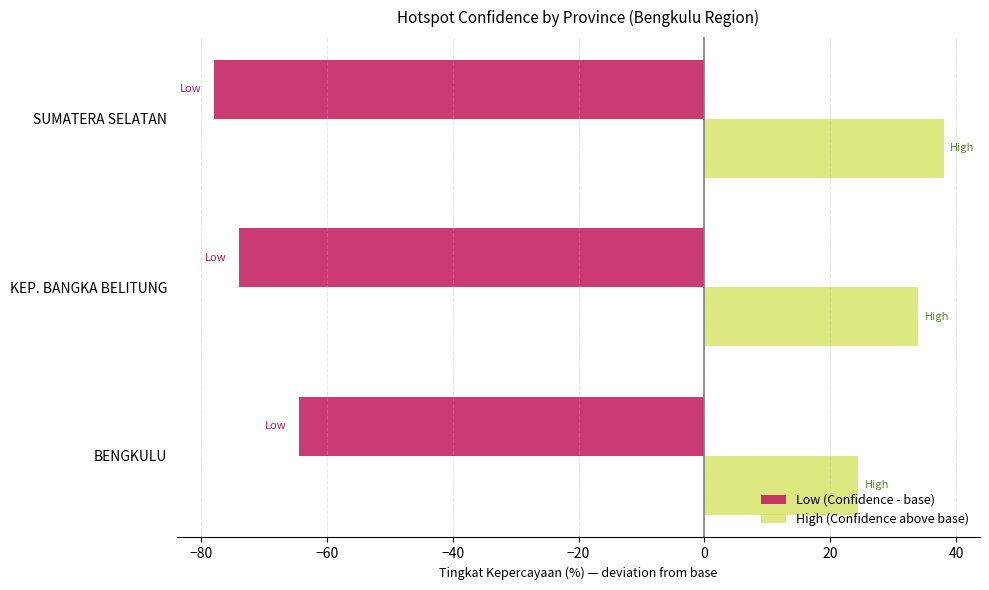

Is the value of Low (Confidence - base) at BENGKULU greater than the value of High (Confidence above base) at BENGKULU?

No